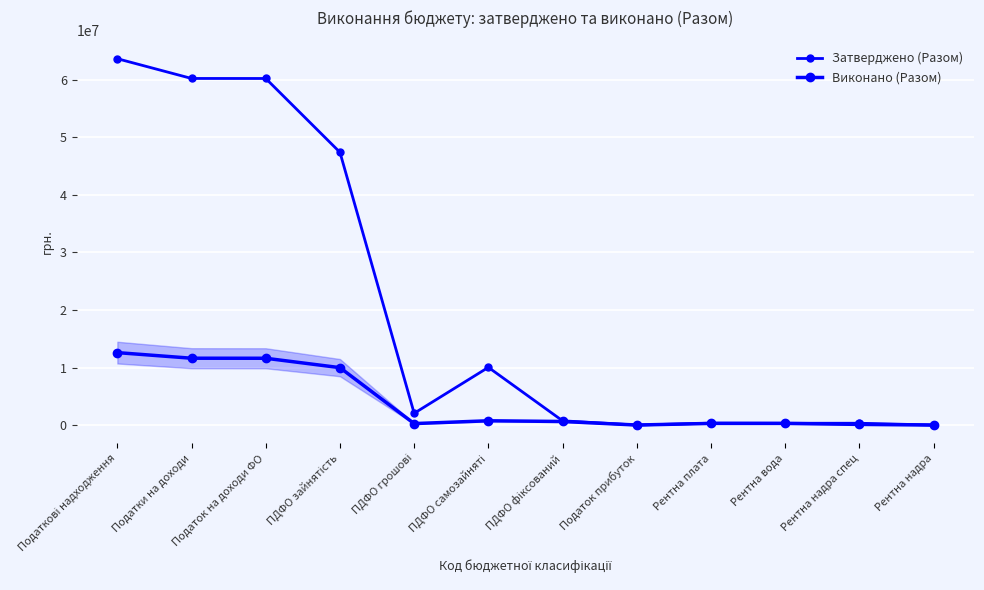

Does the chart display data point markers on the line(s)?

Yes